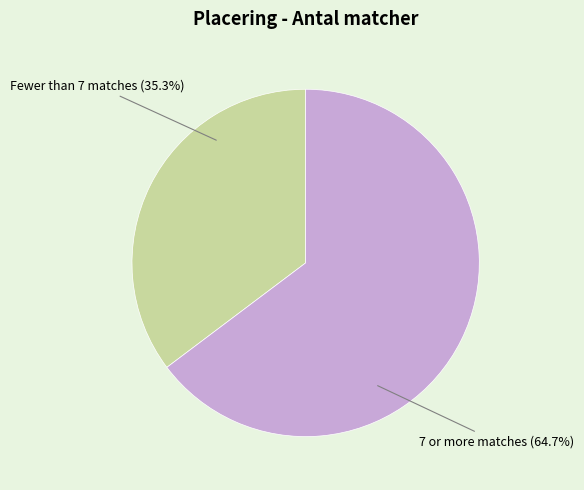

What is the largest slice in the pie chart?

7 or more matches